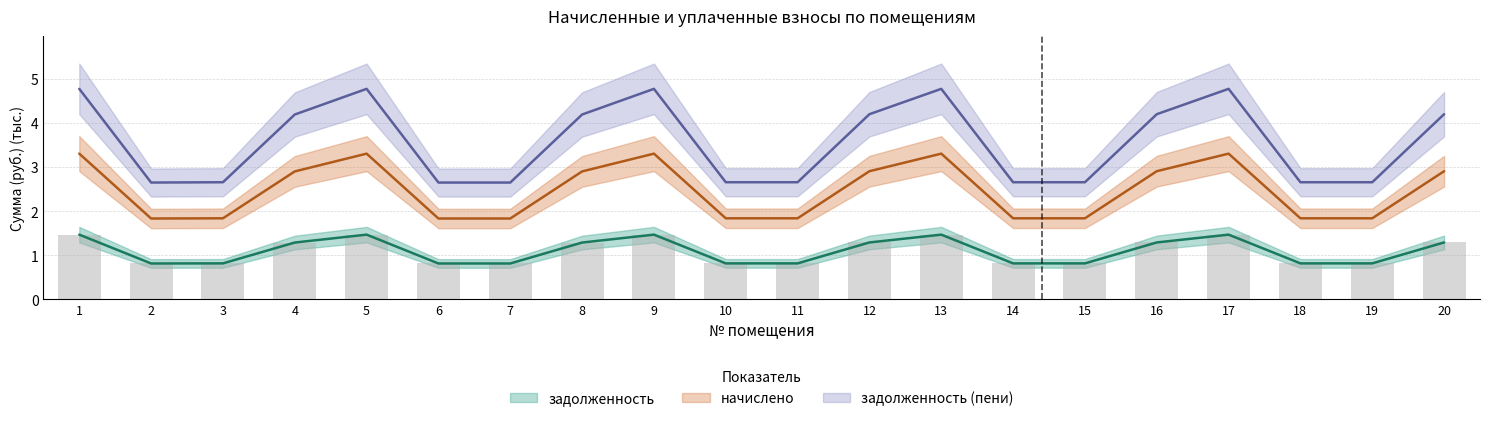

What is the total value across all series at 5?

9.6